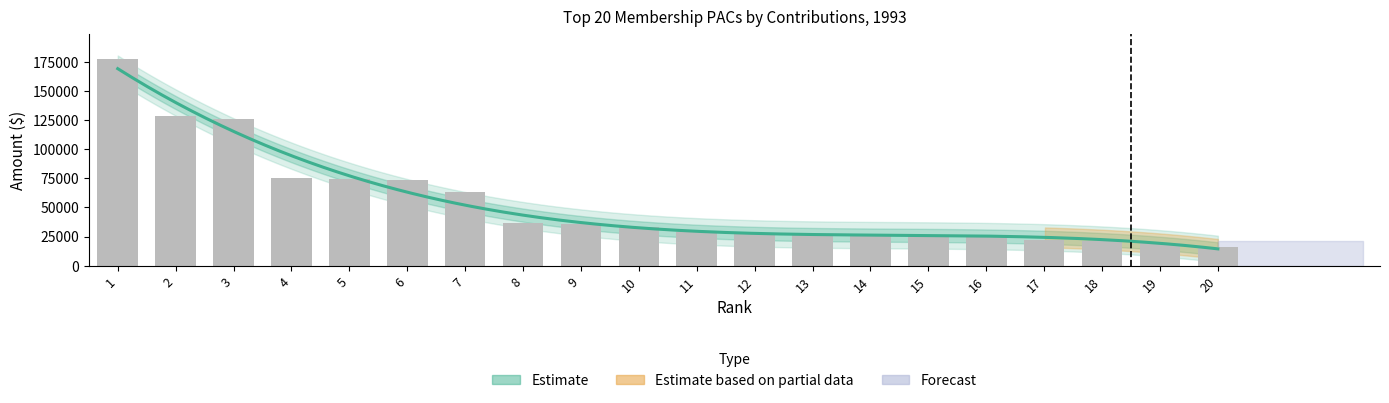

Does the chart contain any negative values?

No